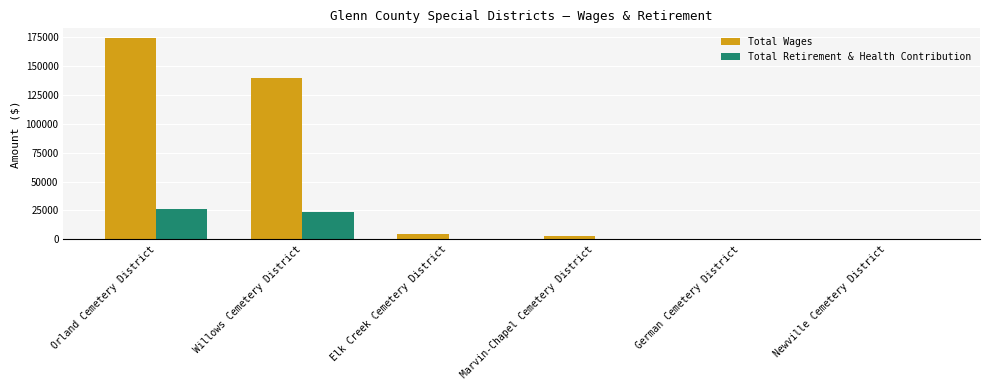

Count the number of data series in this chart.

2